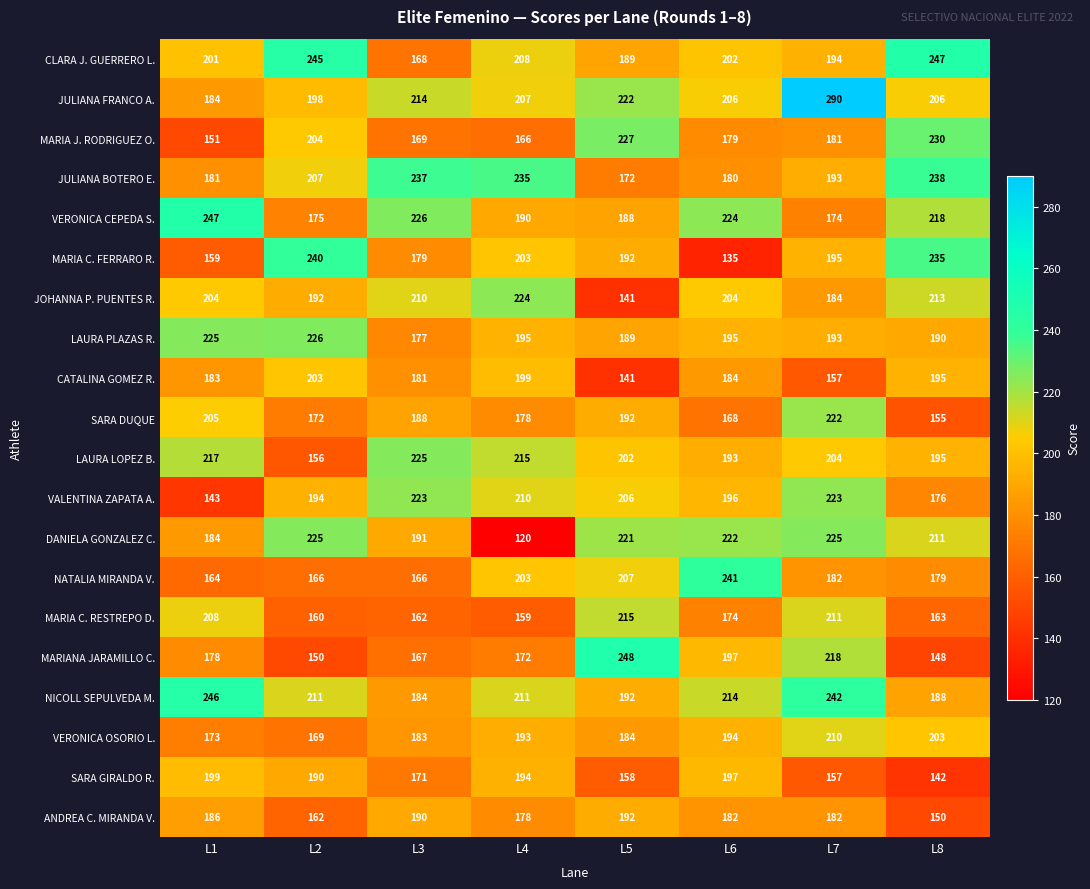

At which label does SARA DUQUE first exceed 188?

L1